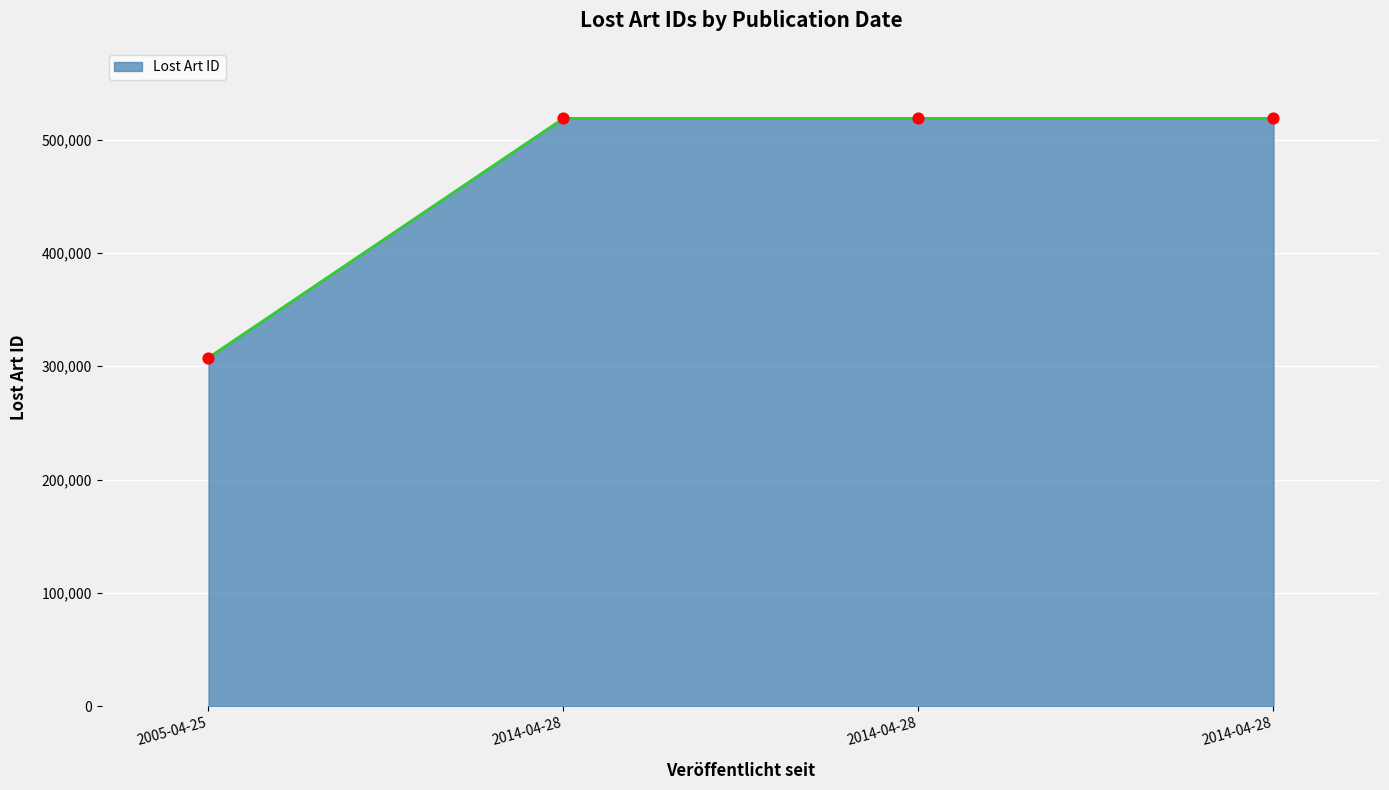

What is the change in value from 2014-04-28 to 2014-04-28?

+2